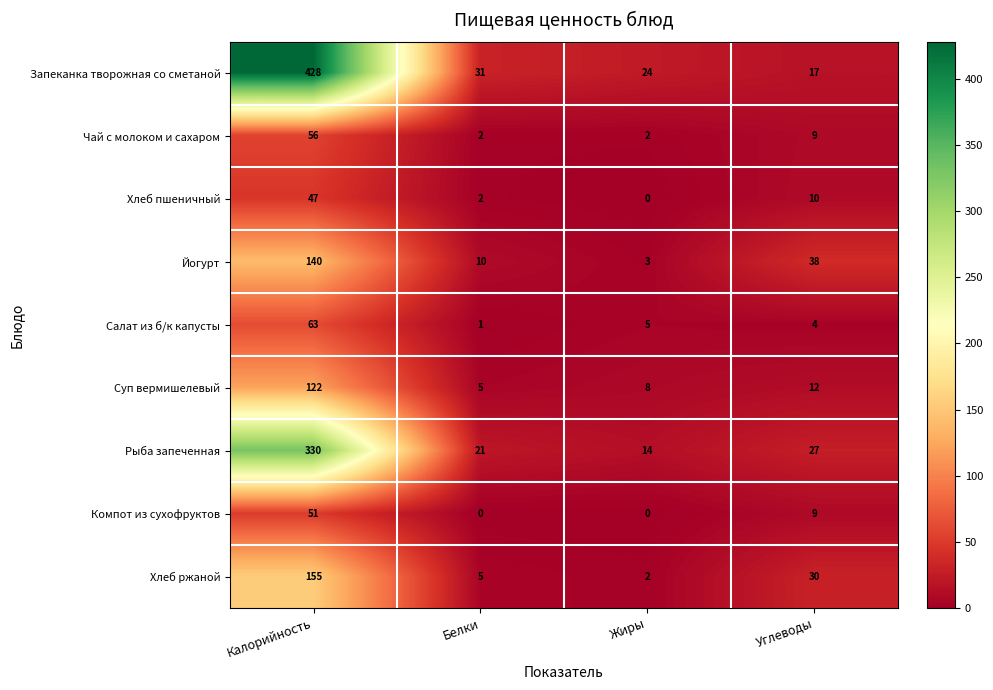

List the series in order of their peak value, highest first.

Запеканка творожная со сметаной, Рыба запеченная, Хлеб ржаной, Йогурт, Суп вермишелевый, Салат из б/к капусты, Чай с молоком и сахаром, Компот из сухофруктов, Хлеб пшеничный